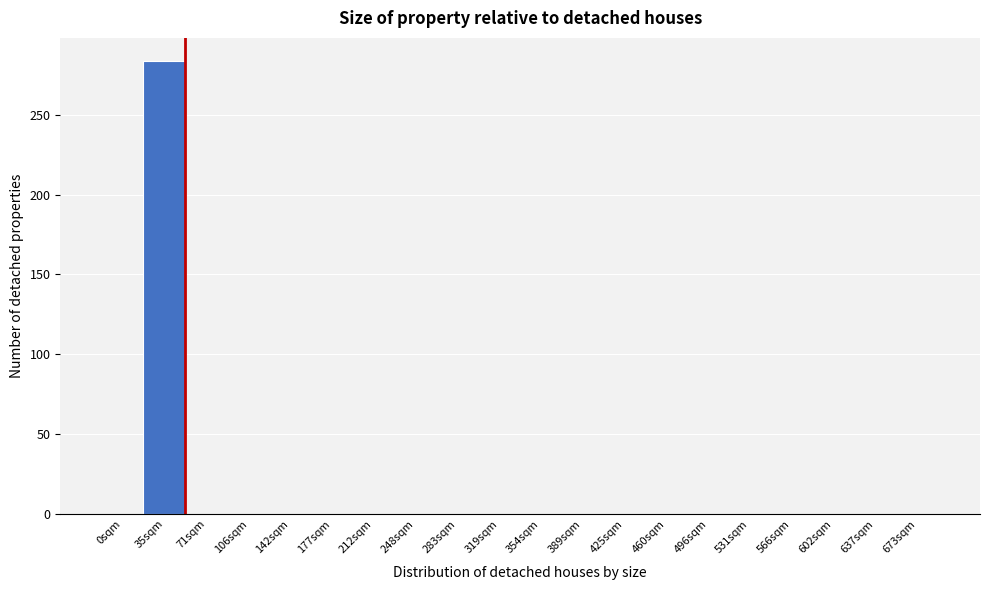

Reading right to left, extract all data points from this chart.

673sqm=0	637sqm=0	602sqm=0	566sqm=0	531sqm=0	496sqm=0	460sqm=0	425sqm=0	389sqm=0	354sqm=0	319sqm=0	283sqm=0	248sqm=0	212sqm=0	177sqm=0	142sqm=0	106sqm=0	71sqm=0	35sqm=284	0sqm=0